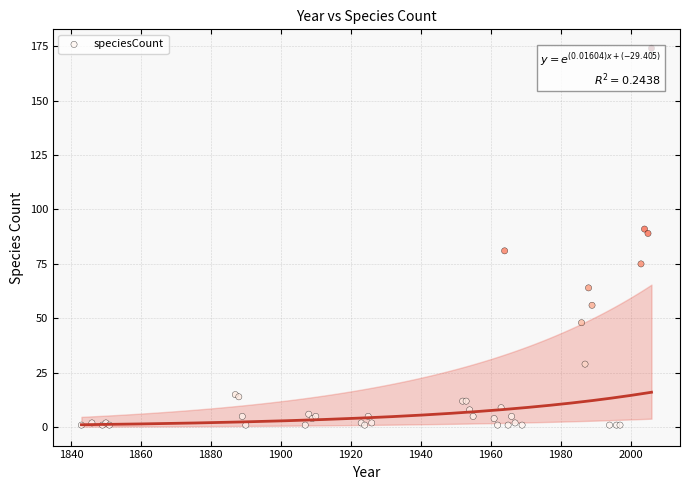

What Y value in the scatter plot is closest to 87?

89